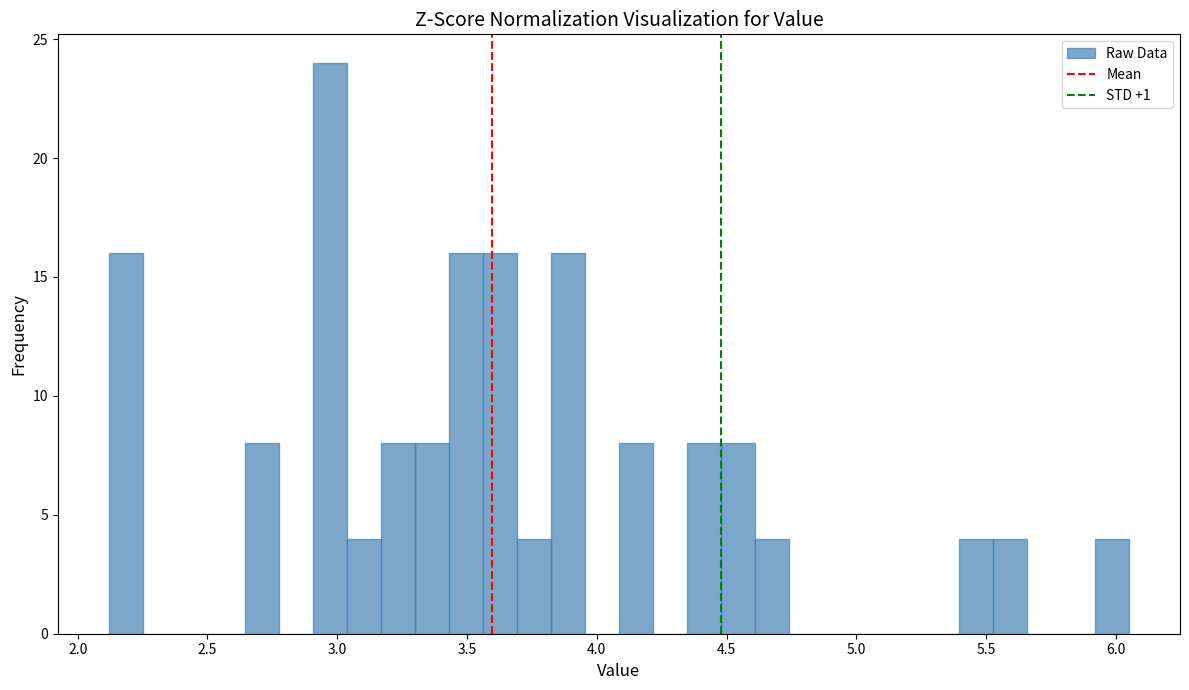

Read against the x-axis, roughly where is the centre of the tallest bar?

2.95